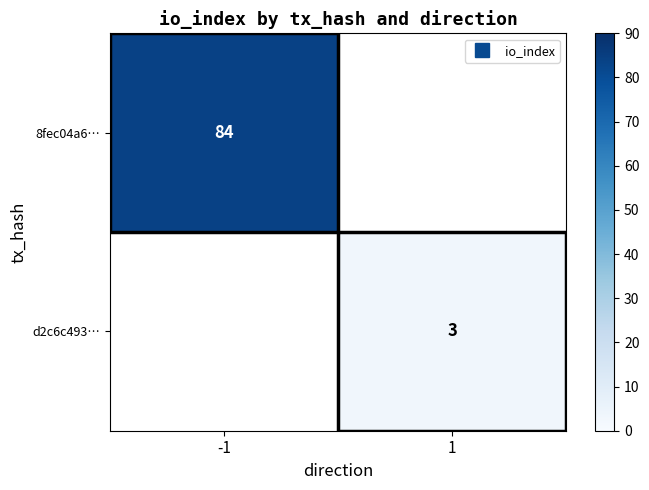

The value of 8fec04a6… at -1 is 84.0. True or false?

True